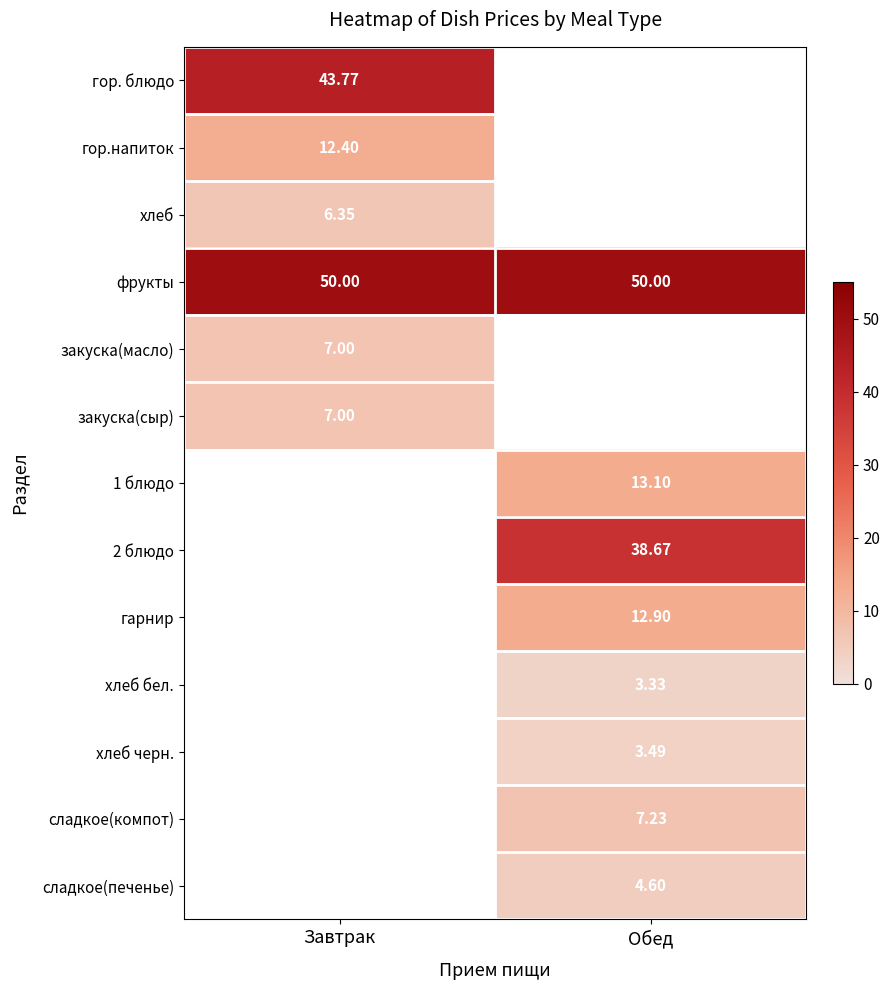

Which series has the largest total across all categories?

фрукты